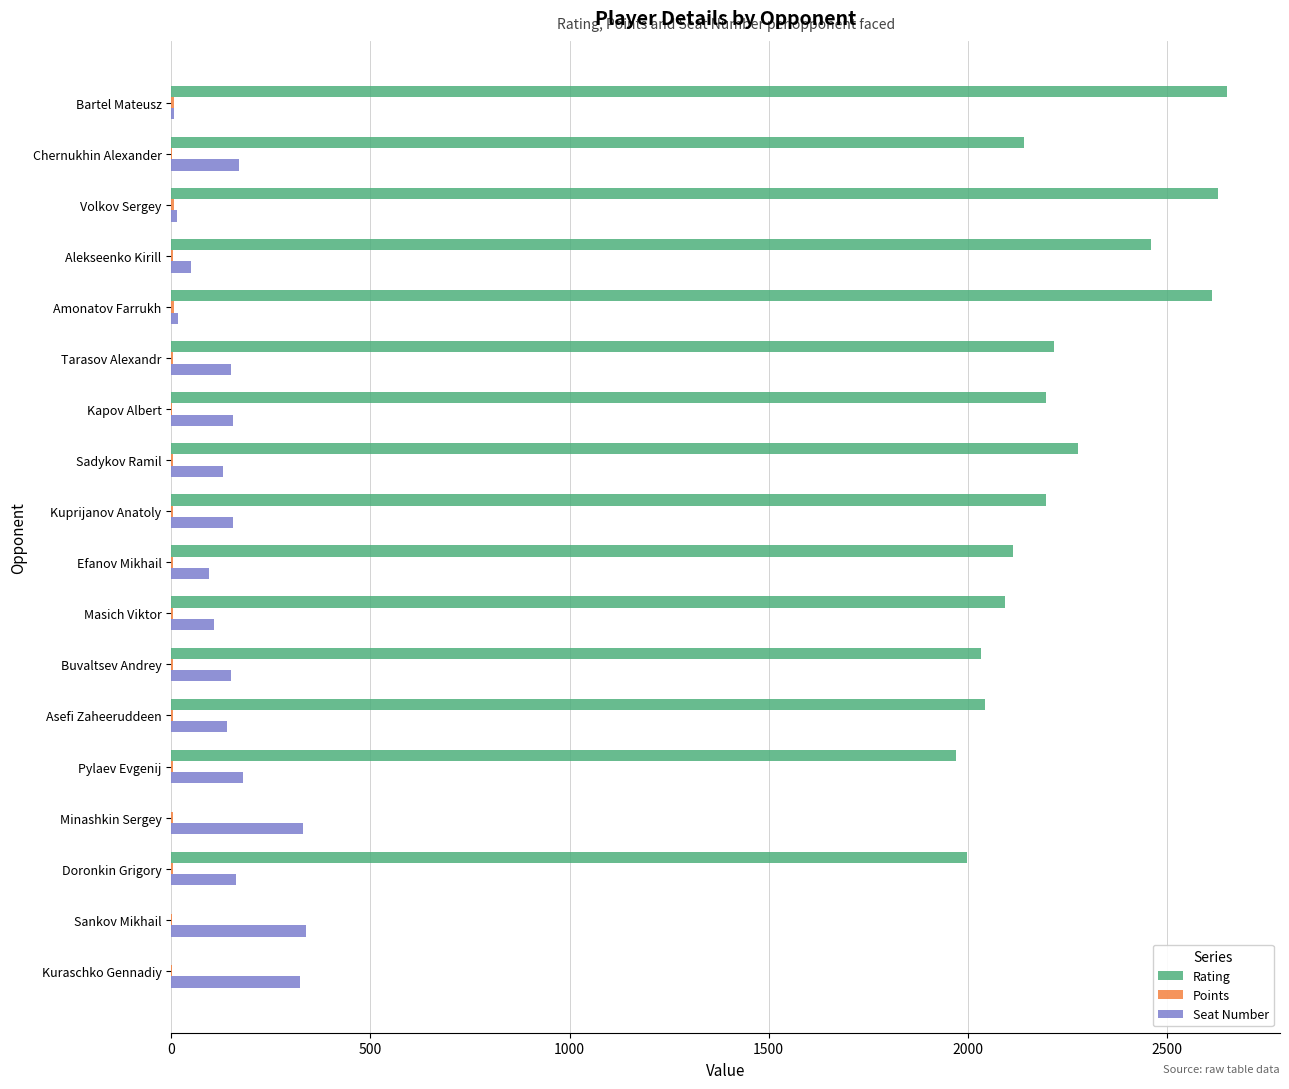

Which series changed the most between Bartel Mateusz and Asefi Zaheeruddeen?

Rating